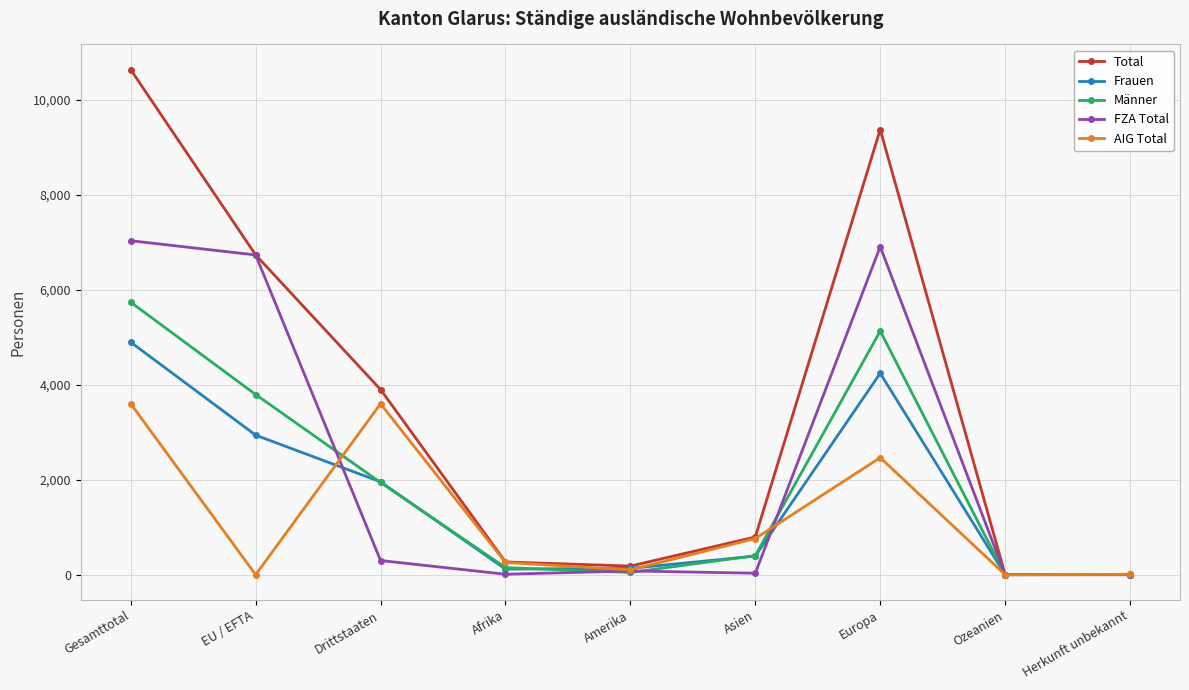

Which series has the largest total across all categories?

Total